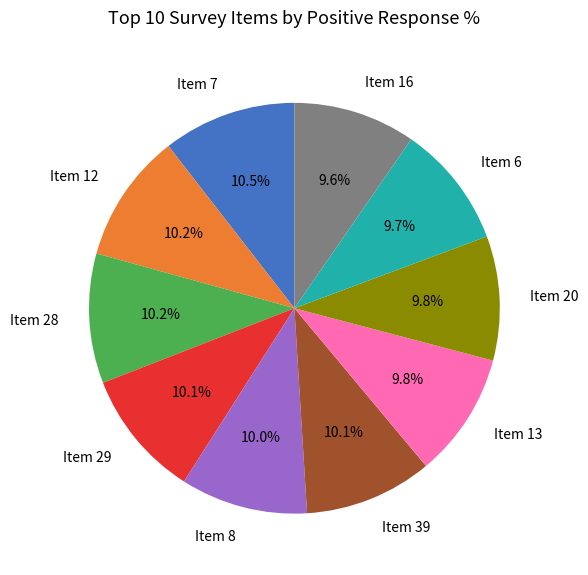

To the nearest percent, what is the difference between the largest and smallest slice percentages?

1%